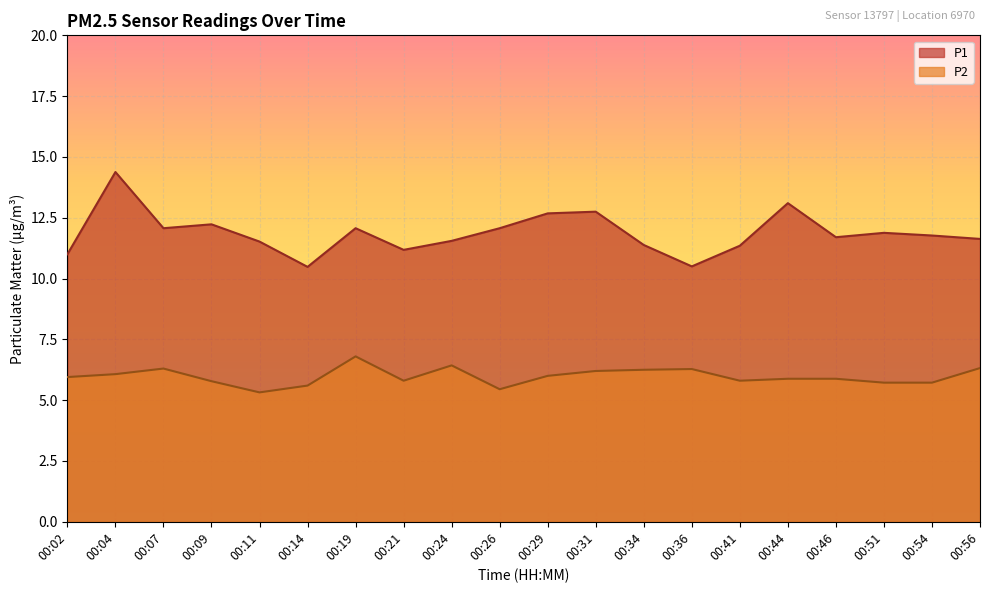

Does the chart display data point markers on the line(s)?

No